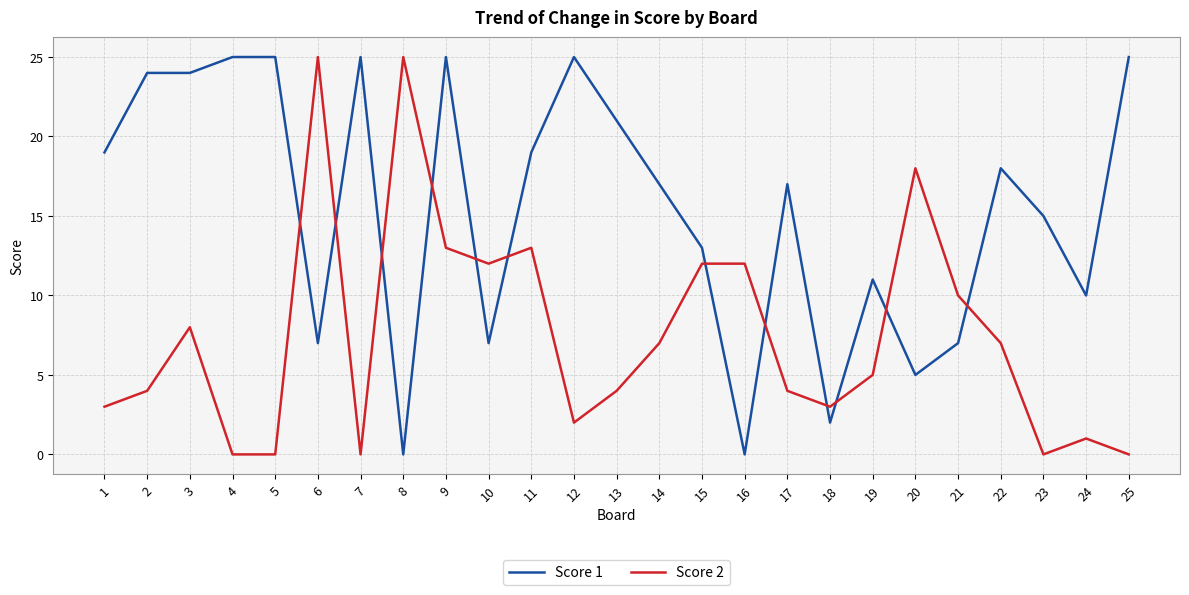

Rank the series at 24 from highest to lowest value.

Score 1, Score 2